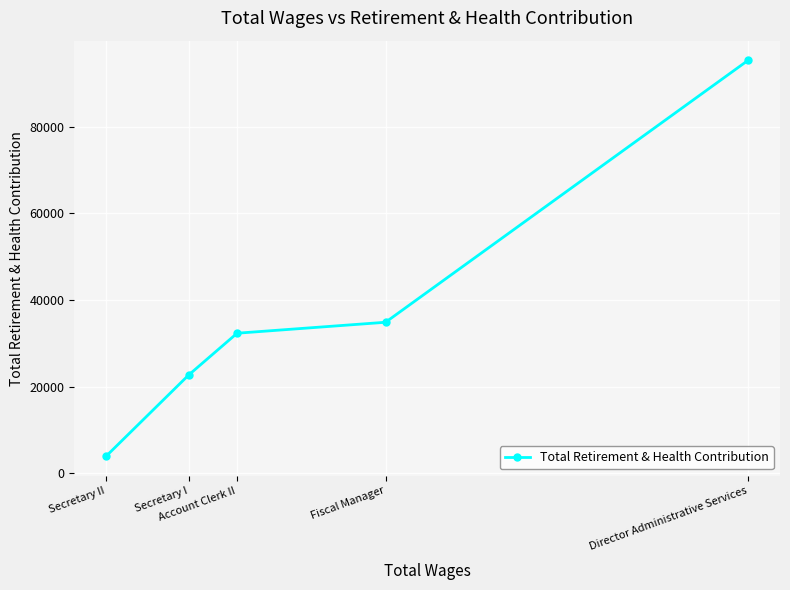

What is the difference between the maximum and minimum values?

91305